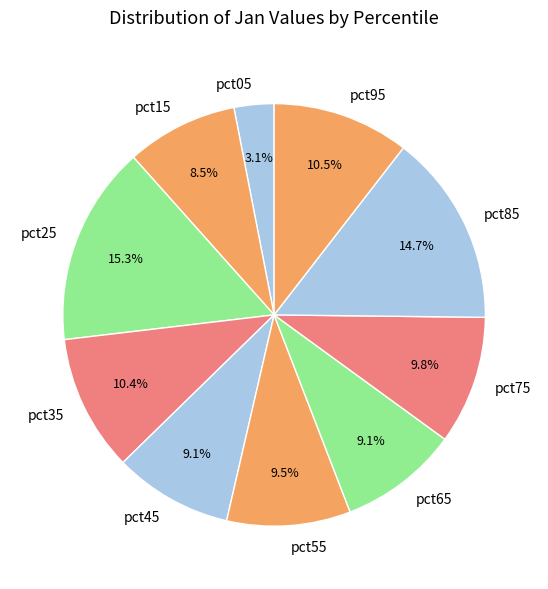

To the nearest percent, what is the difference between the pct65 and pct35 slice percentages?

1%